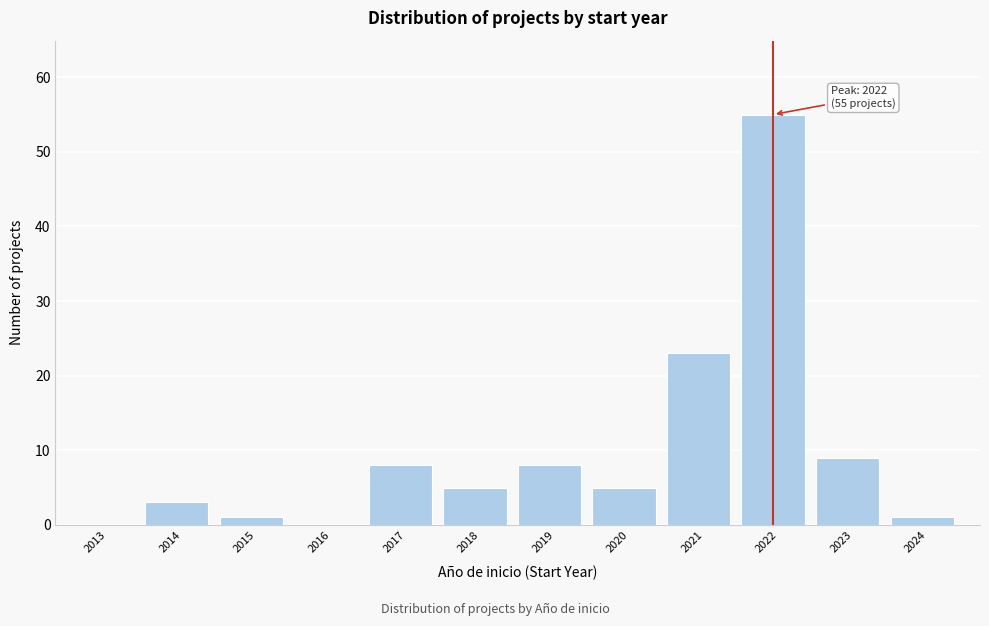

Reading left to right, transcribe all the data shown in this chart.

2013=0	2014=3	2015=1	2016=0	2017=8	2018=5	2019=8	2020=5	2021=23	2022=55	2023=9	2024=1